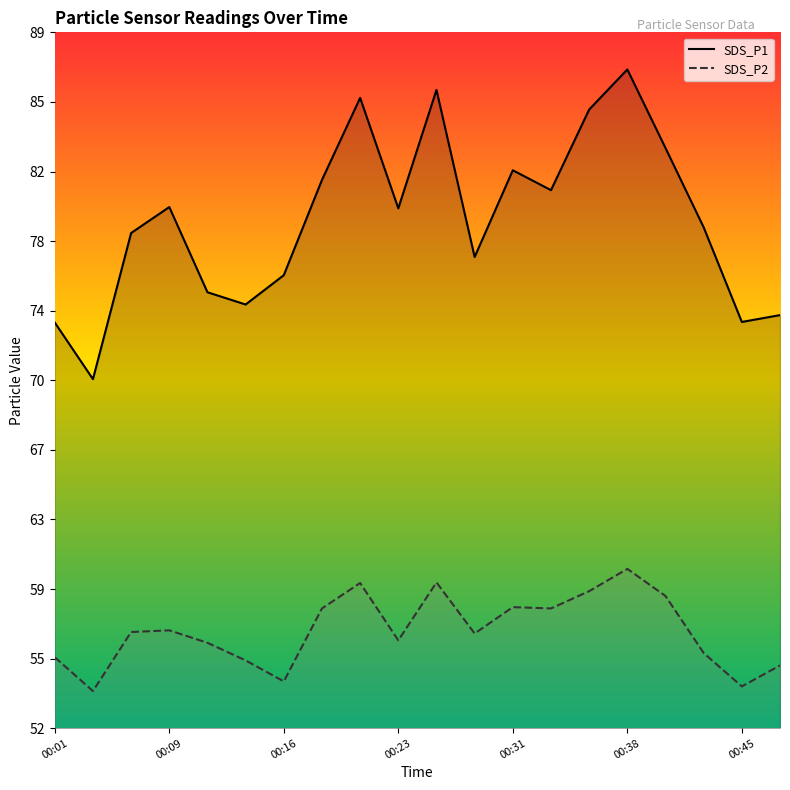

True or false: SDS_P1 and SDS_P2 intersect in this chart.

False